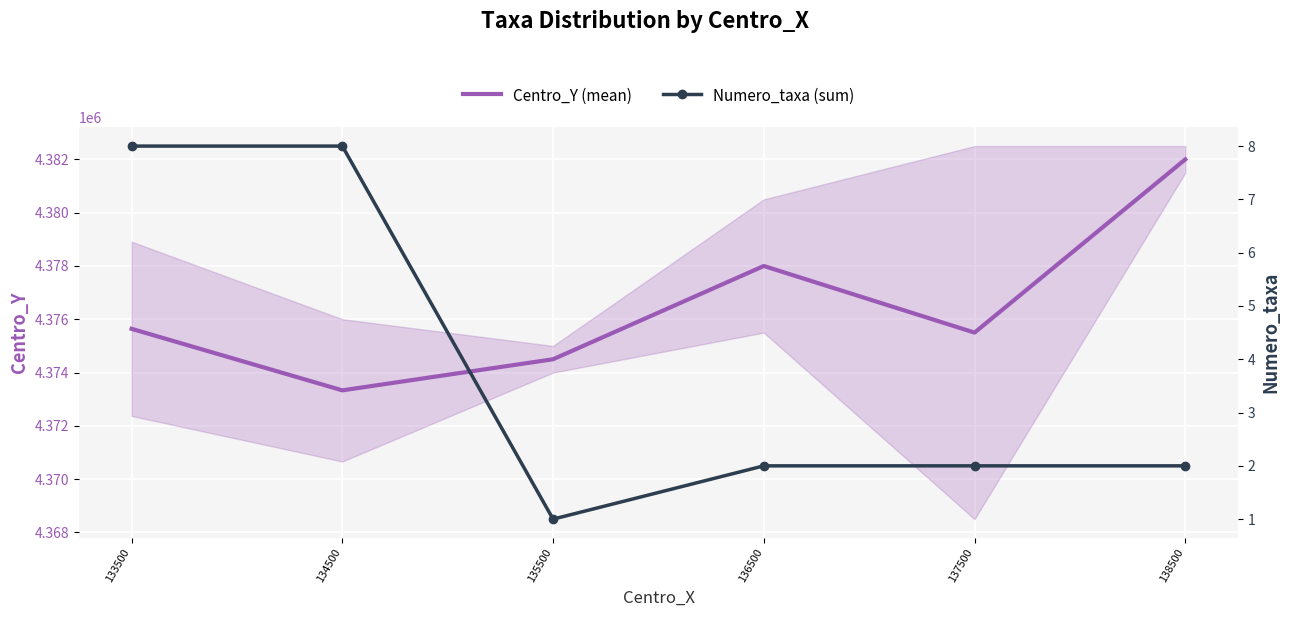

True or false: Centro_Y (mean) and Numero_taxa (sum) cross at least once.

False